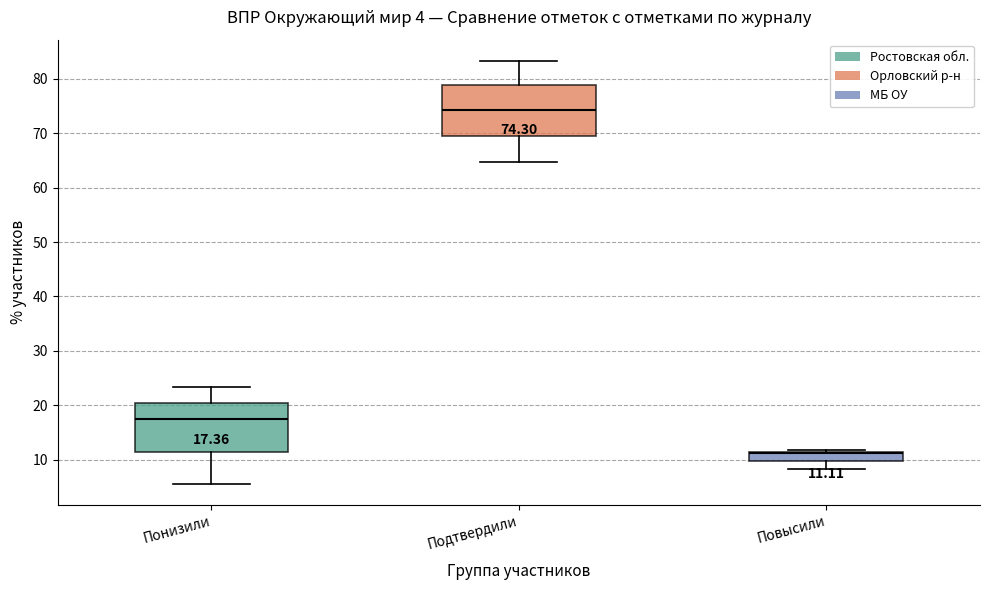

Which box has the lowest median line?

Повысили